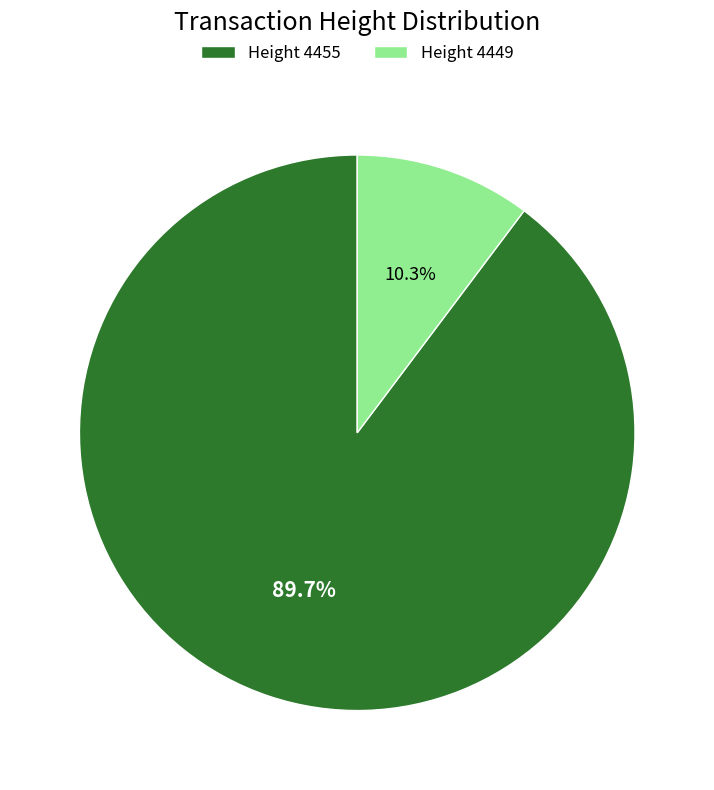

Which category accounts for the majority?

Height 4455